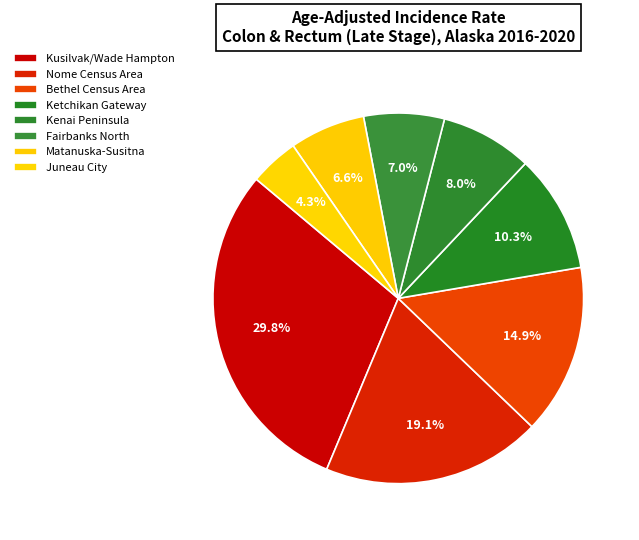

The Fairbanks North slice represents 17% of the pie. True or false?

False